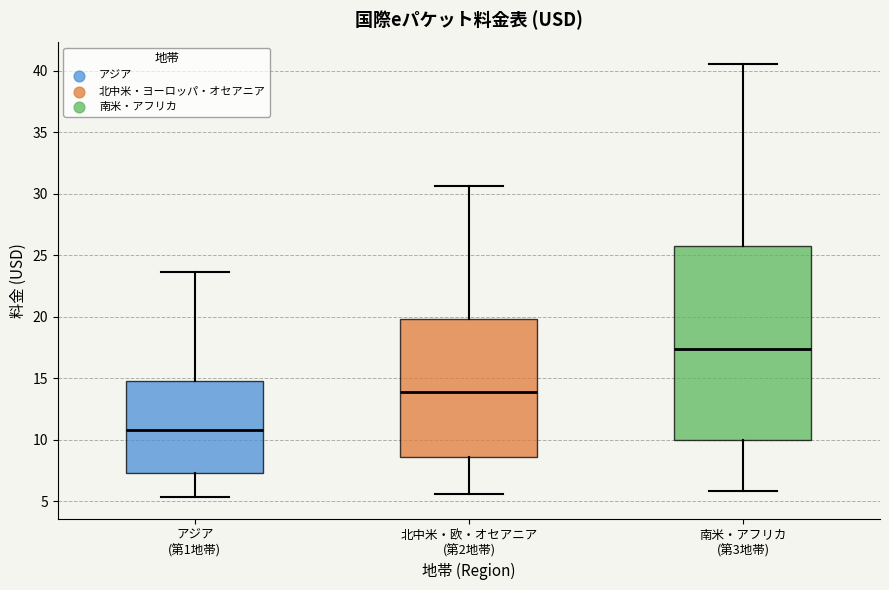

Which box's median line is the highest?

南米・アフリカ (第3地帯)